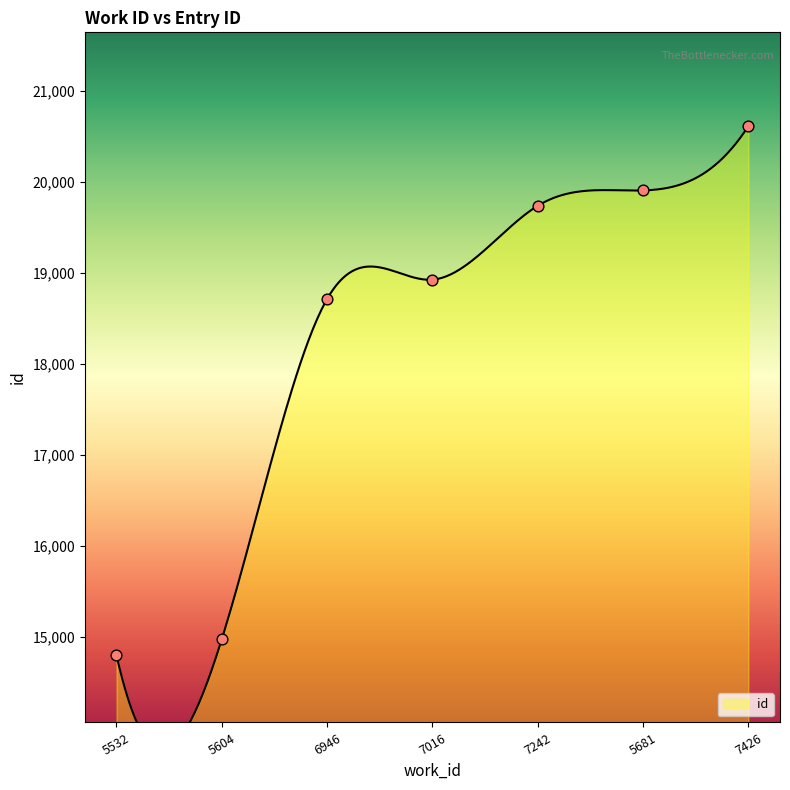

Approximately how many times larger is the value at 7016 compared to 5681?

1.0